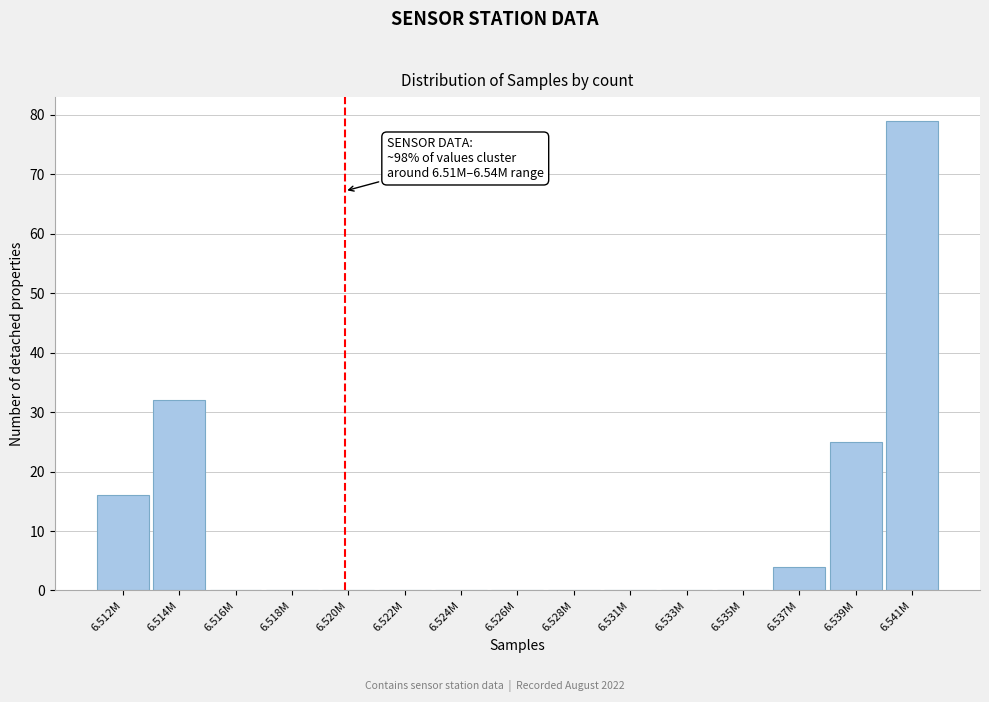

Reading left to right, list all the values displayed in this chart.

6.512M=16	6.514M=32	6.516M=0	6.518M=0	6.520M=0	6.522M=0	6.524M=0	6.526M=0	6.528M=0	6.531M=0	6.533M=0	6.535M=0	6.537M=4	6.539M=25	6.541M=79